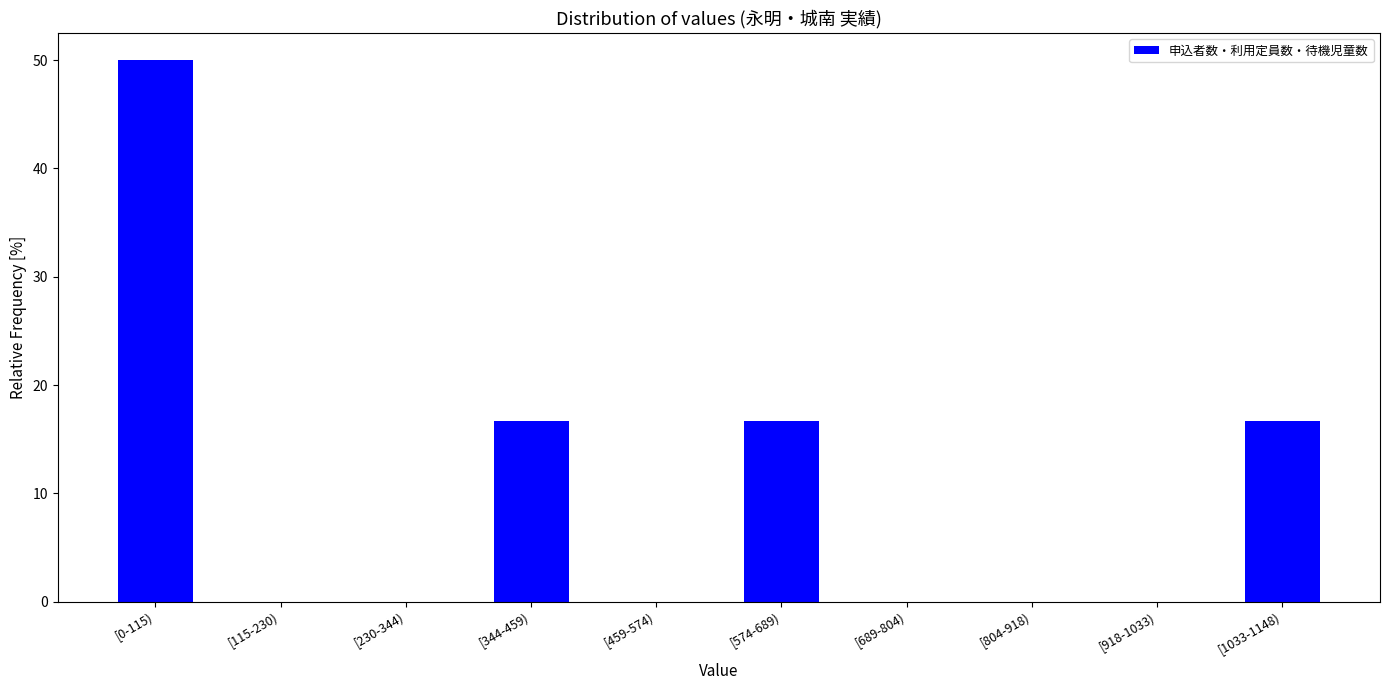

Reading left to right, what are all the values shown in this chart?

[0-115)=50.0	[115-230)=0.0	[230-344)=0.0	[344-459)=16.7	[459-574)=0.0	[574-689)=16.7	[689-804)=0.0	[804-918)=0.0	[918-1033)=0.0	[1033-1148)=16.7